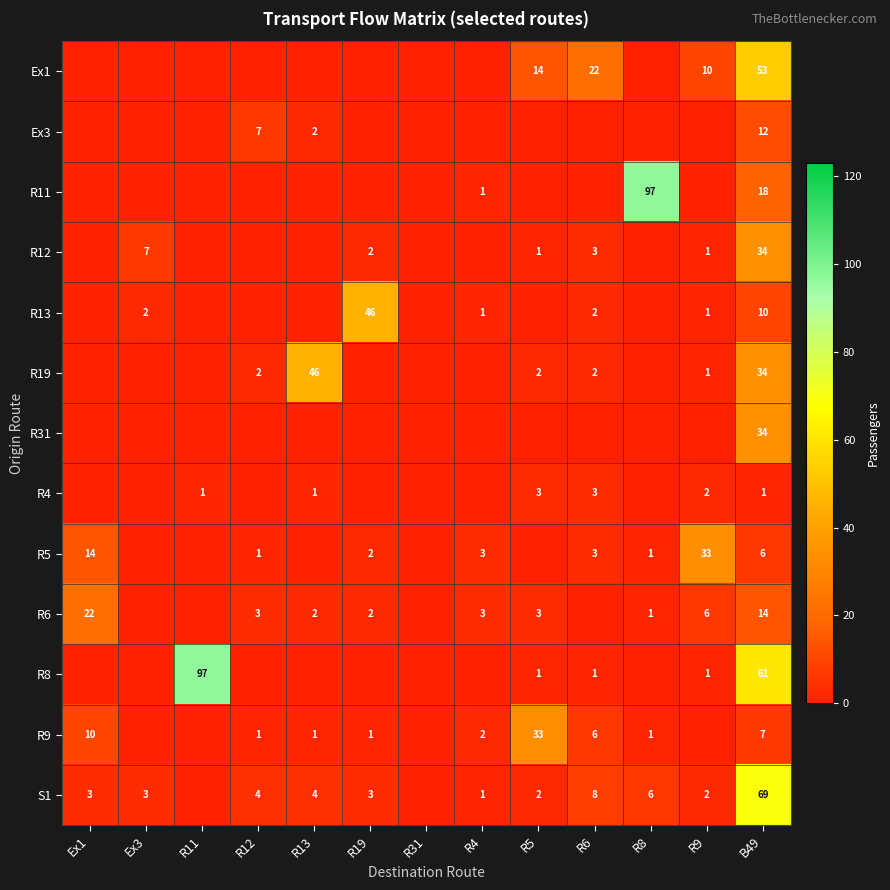

What is the spread (max minus min) of values at Ex3?

7